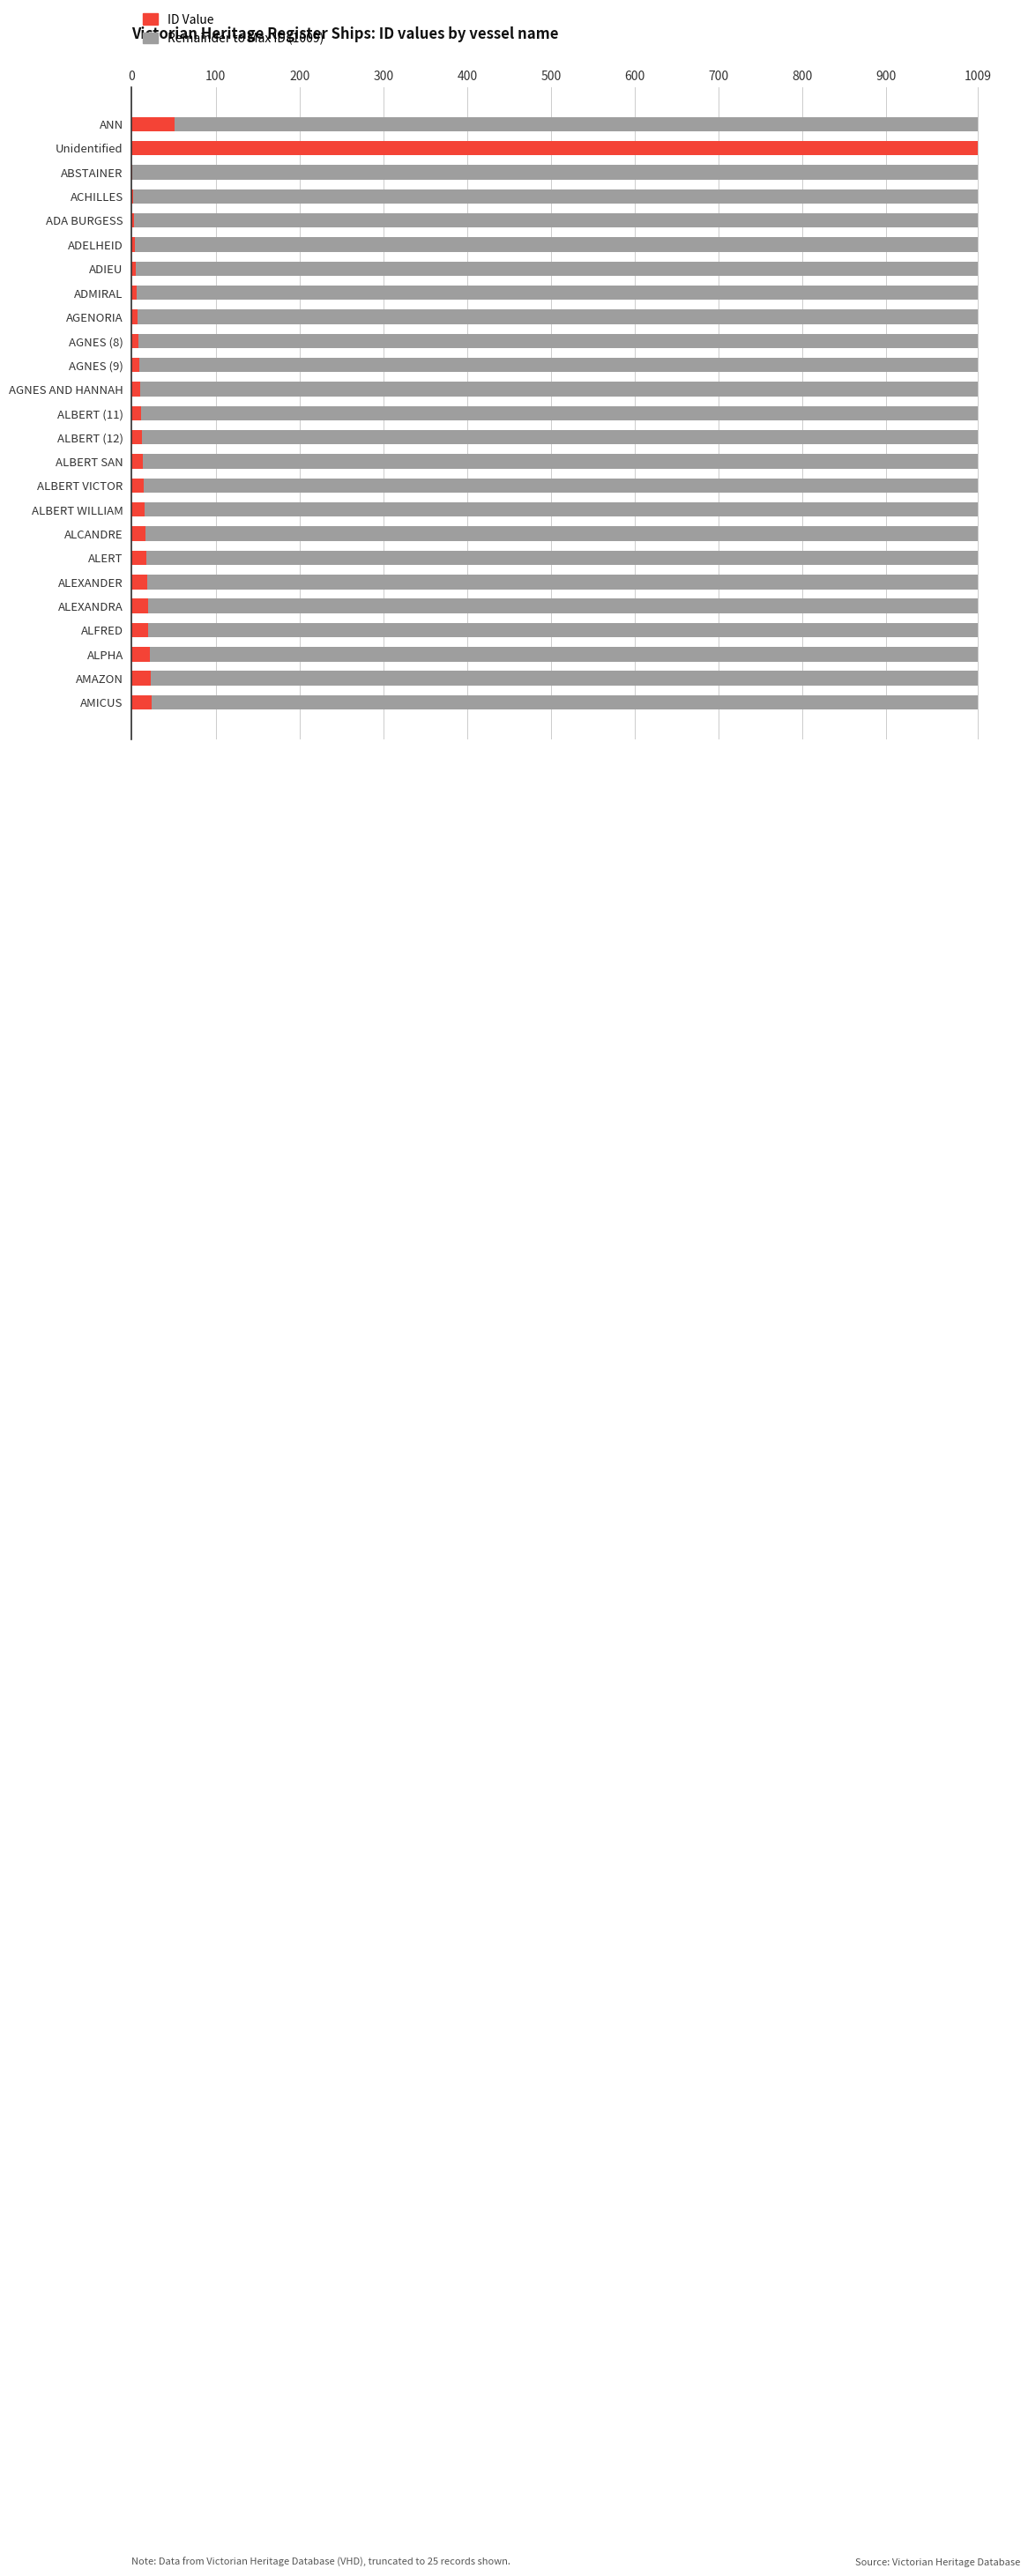

Reading left to right, what are all the values shown in this chart?

ID Value: 51	1009	1	2	3	4	5	6	7	8	9	10	11	12	13	14	15	16	17	18	19	20	22	23	24
Remainder to Max ID: 958	0	1008	1007	1006	1005	1004	1003	1002	1001	1000	999	998	997	996	995	994	993	992	991	990	989	987	986	985